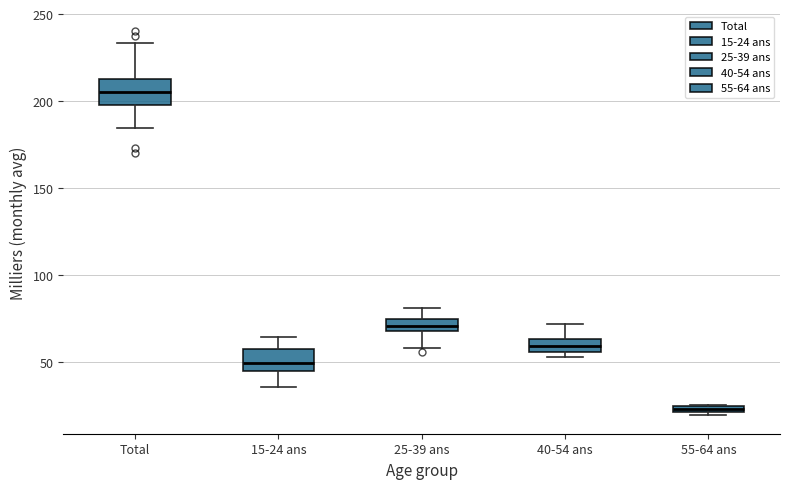

Which box has the lowest median line?

55-64 ans